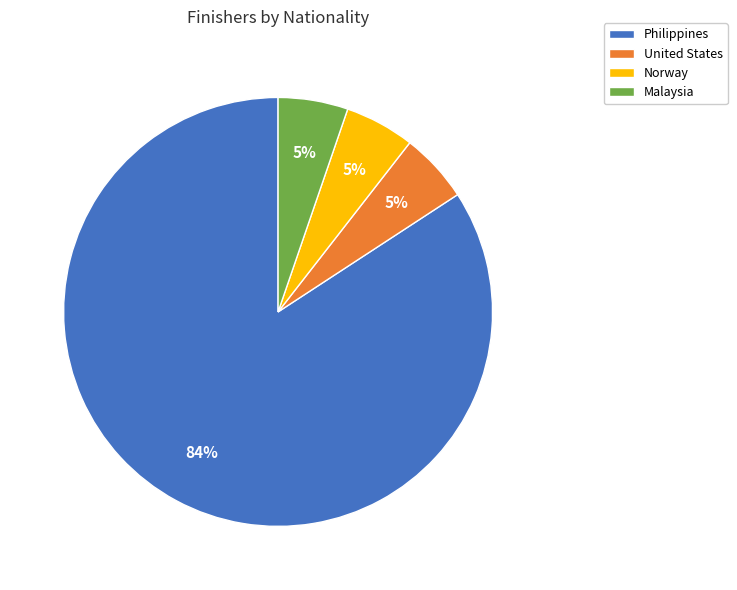

Is it true that Norway is 15% of the pie?

False